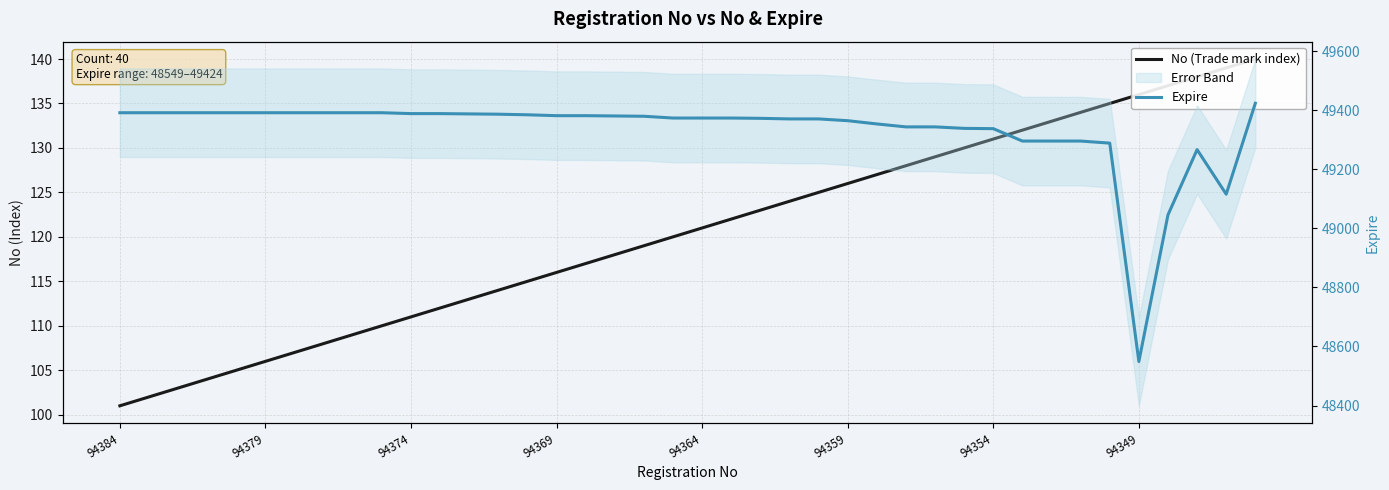

Rank the series by their maximum value, from lowest to highest.

No (Trade mark index), Expire